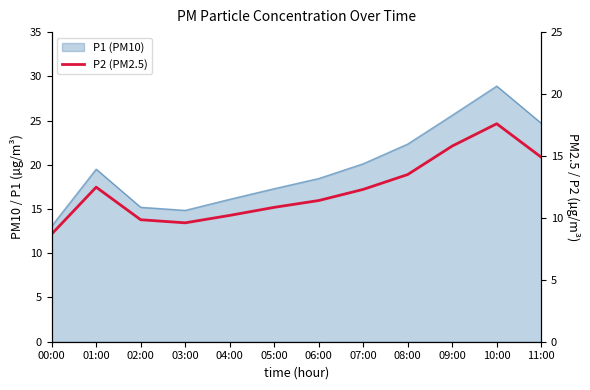

Reading right to left, transcribe all the data shown in this chart.

14.9	17.6	15.8	13.5	12.3	11.4	10.8	10.2	9.6	9.8	12.5	8.7